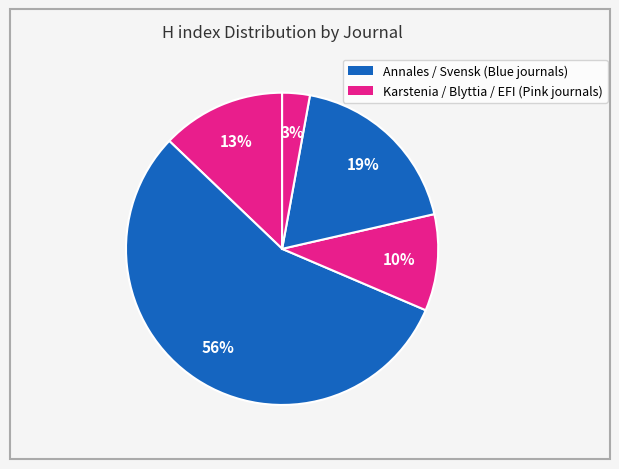

To the nearest percent, what is the difference between the largest and smallest slice percentages?

53%